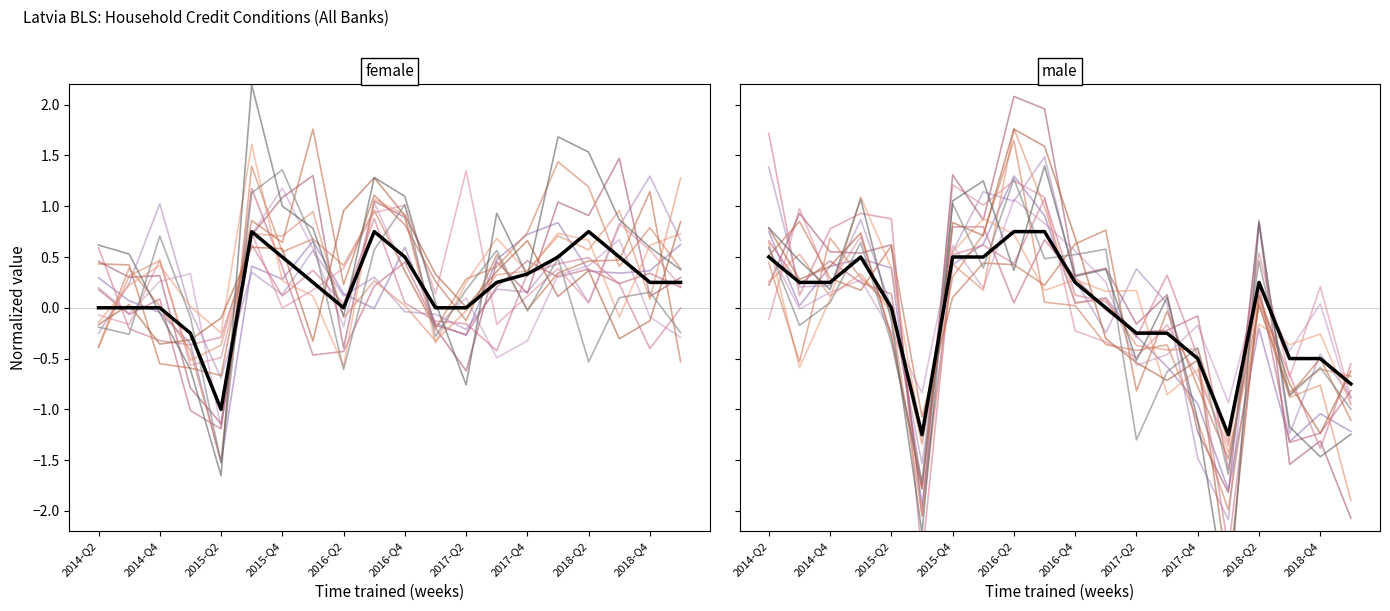

Is the value of OBS_VALUE at 2017-Q4 greater than the value of OBS_VALUE_2 at 2017-Q1?

Yes